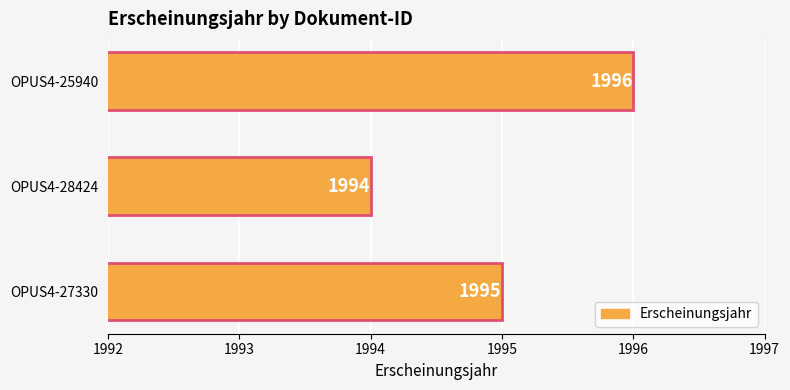

Approximately how many times larger is the value at OPUS4-27330 compared to OPUS4-25940?

1.0